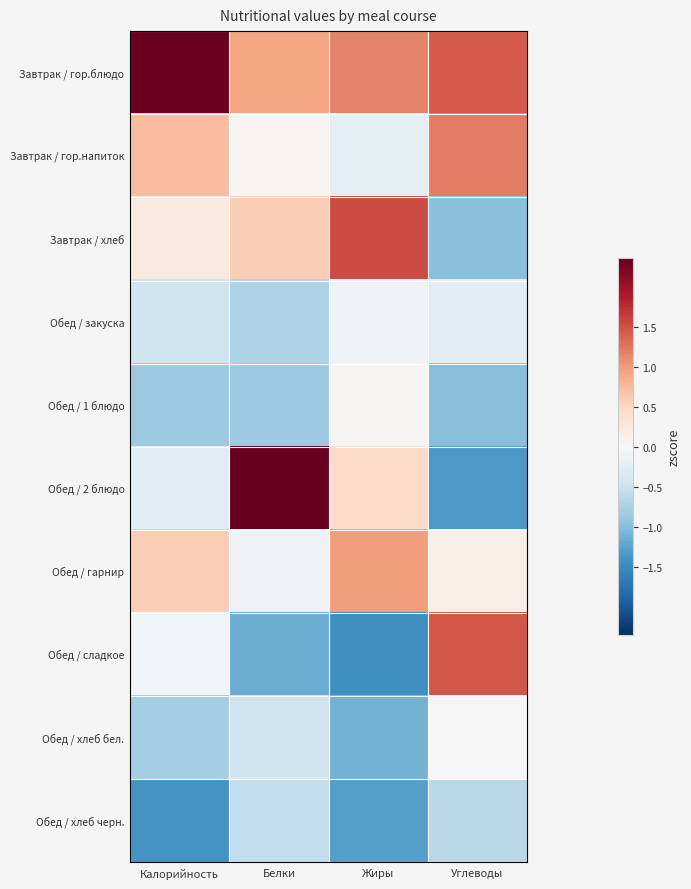

What is the greatest value displayed?

2.4